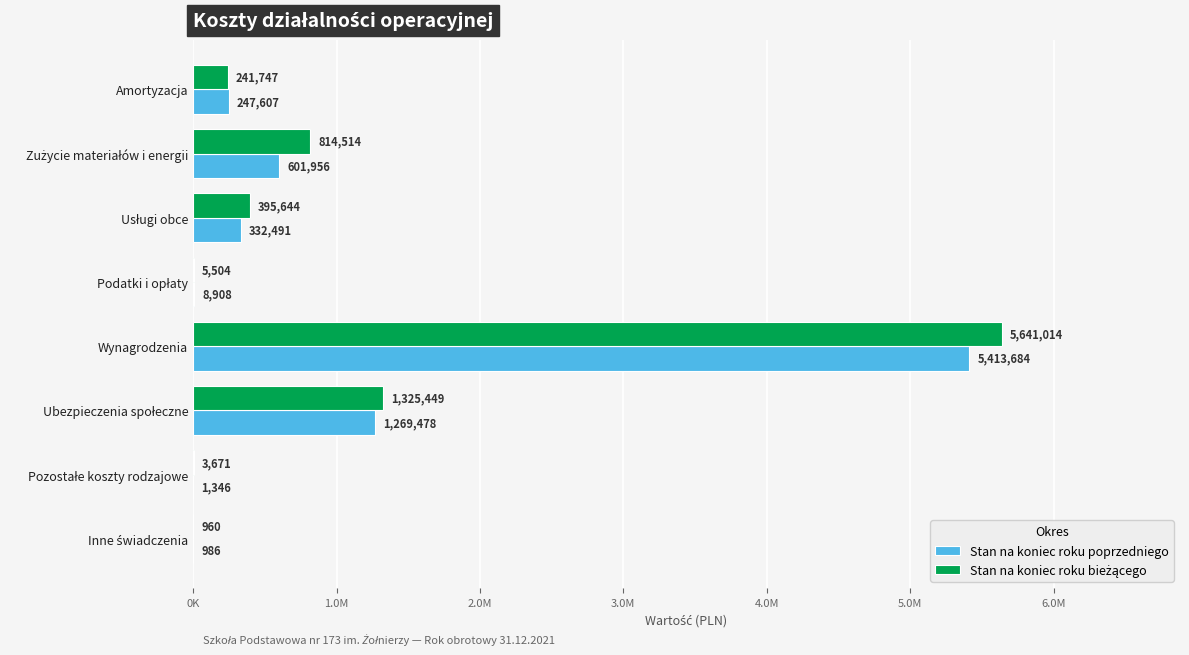

How many bars are there in each group?

2